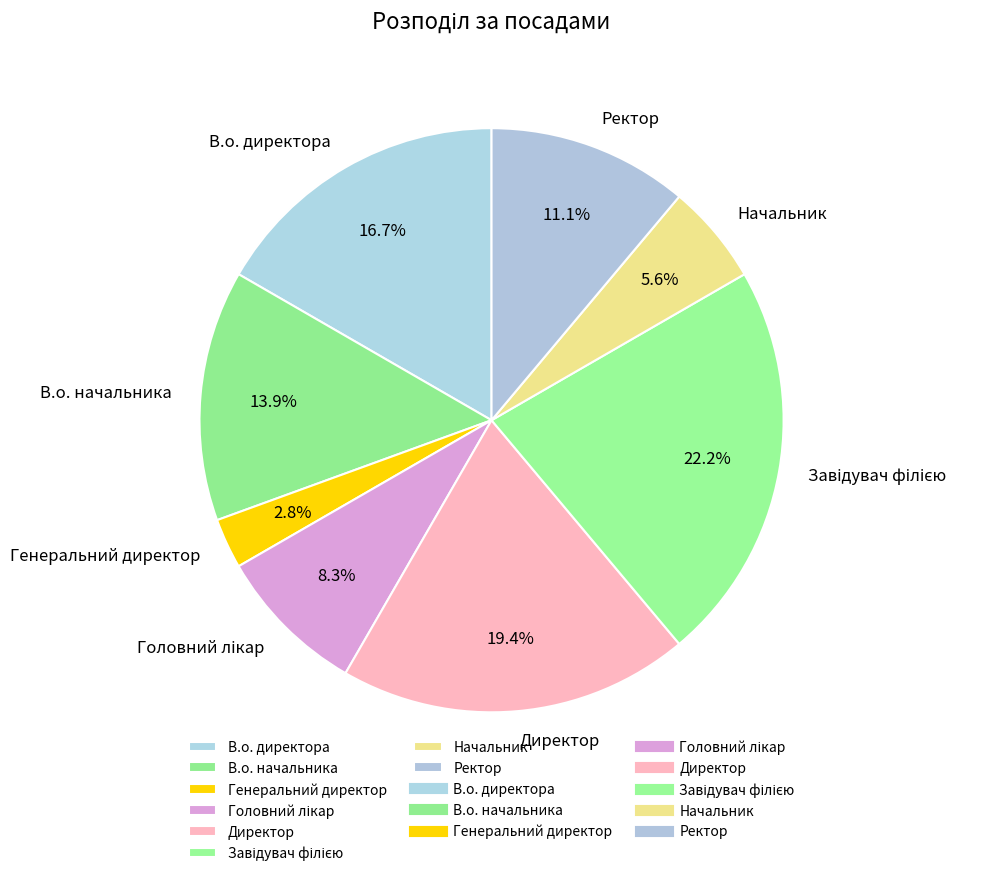

Which slice is the smallest?

Генеральний директор